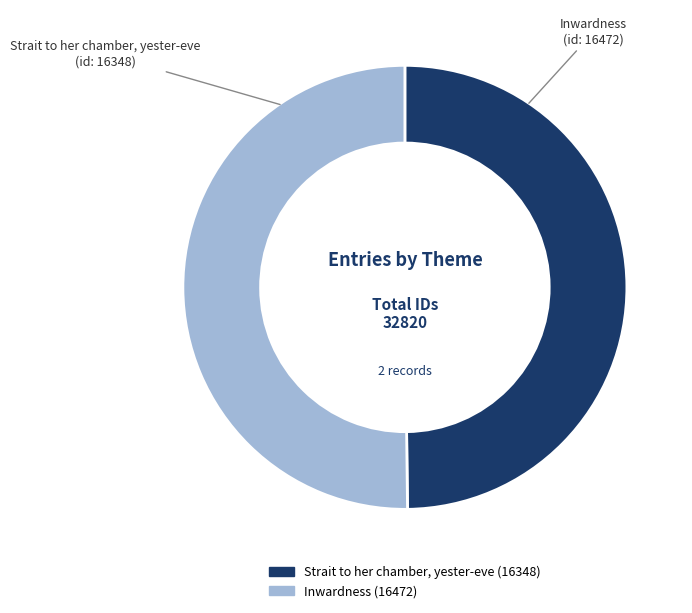

Combined, do Strait to her chamber, yester-eve and Inwardness account for over 50%?

Yes